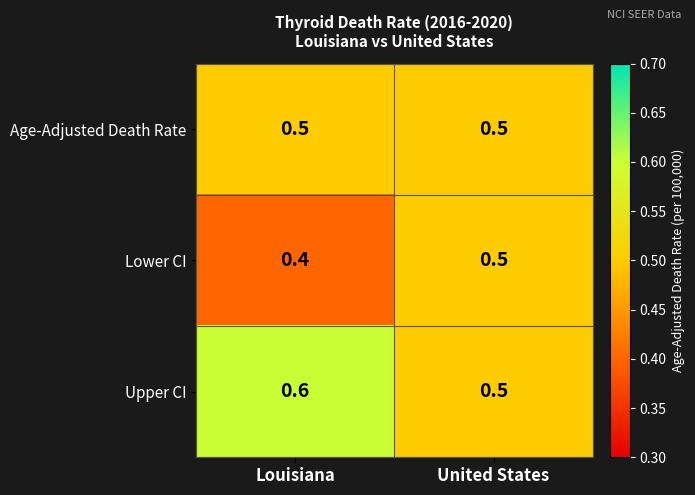

Rank the series by their average value, from lowest to highest.

Lower CI, Age-Adjusted Death Rate, Upper CI